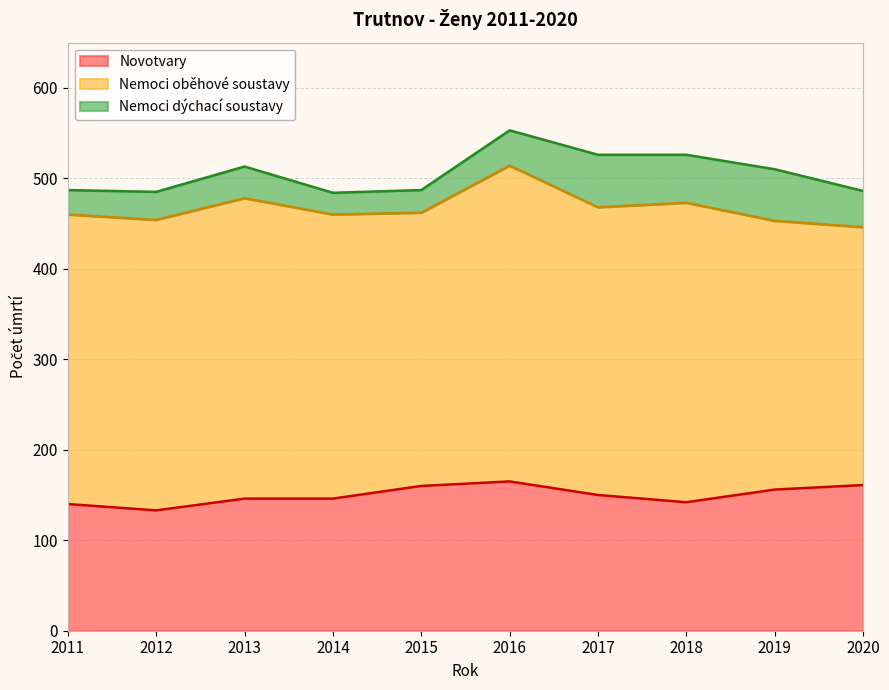

What is the value of the Nemoci dýchací soustavy point at the 8th from the left?

53